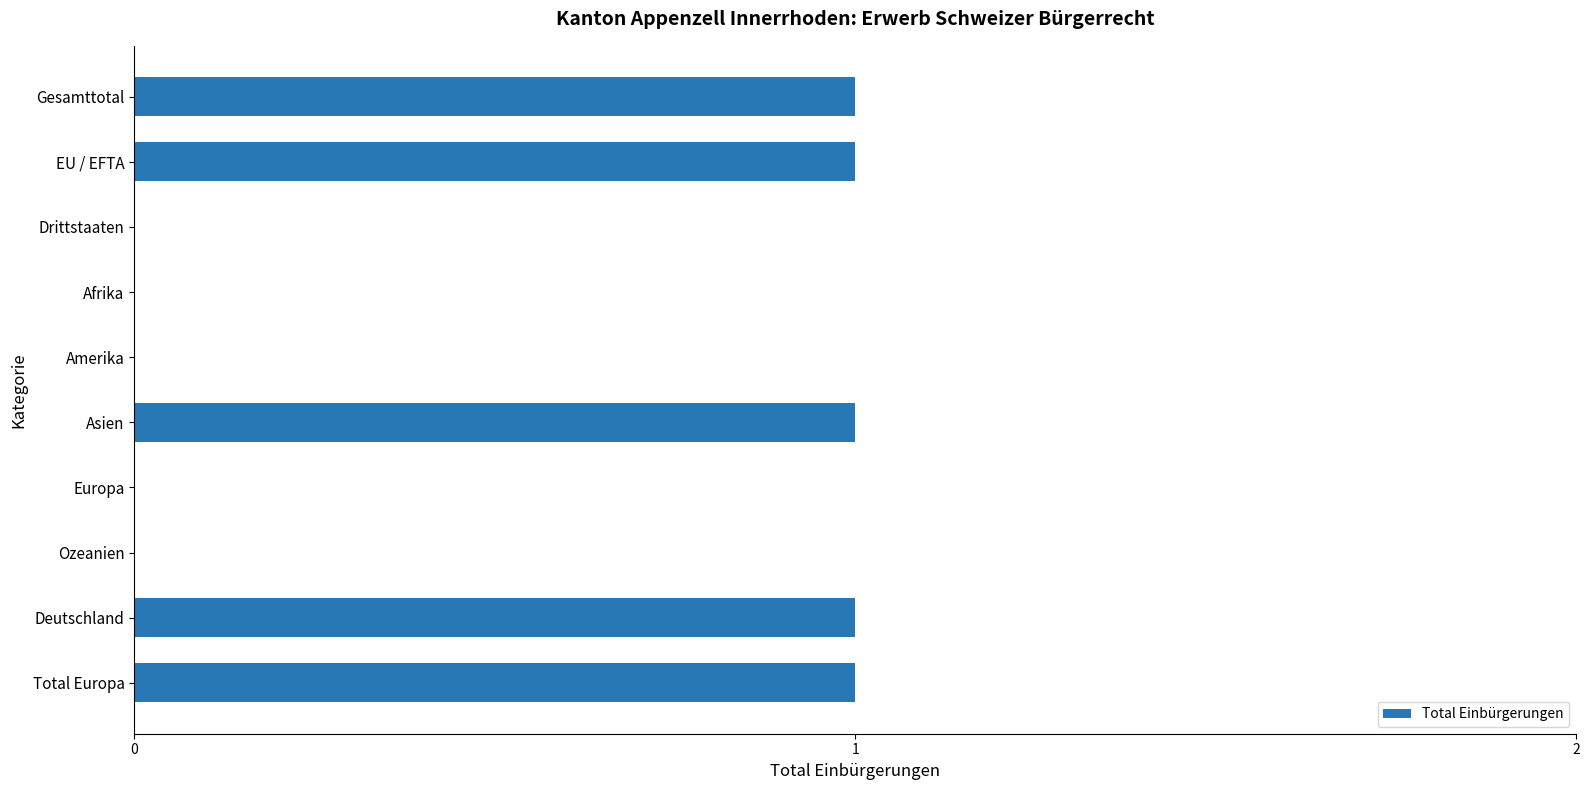

What is the sum of all values?

5